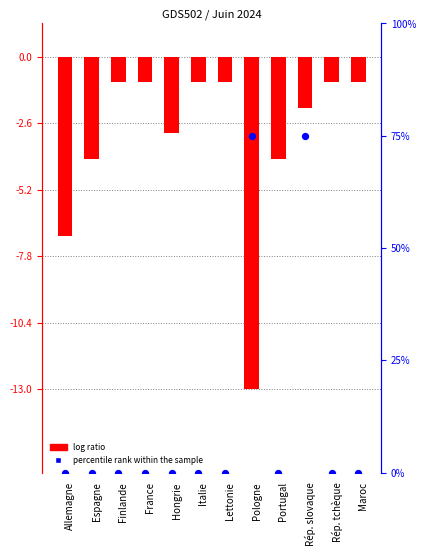

Is the value of log ratio at France greater than the value of percentile rank within the sample at France?

No